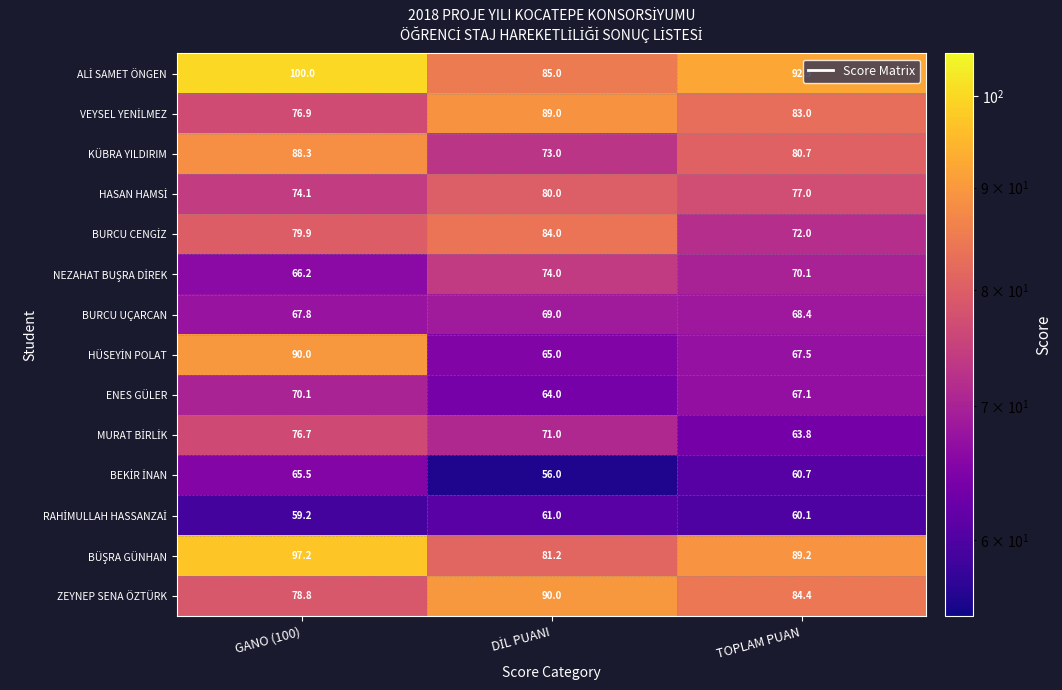

Count the number of categories in the chart.

3